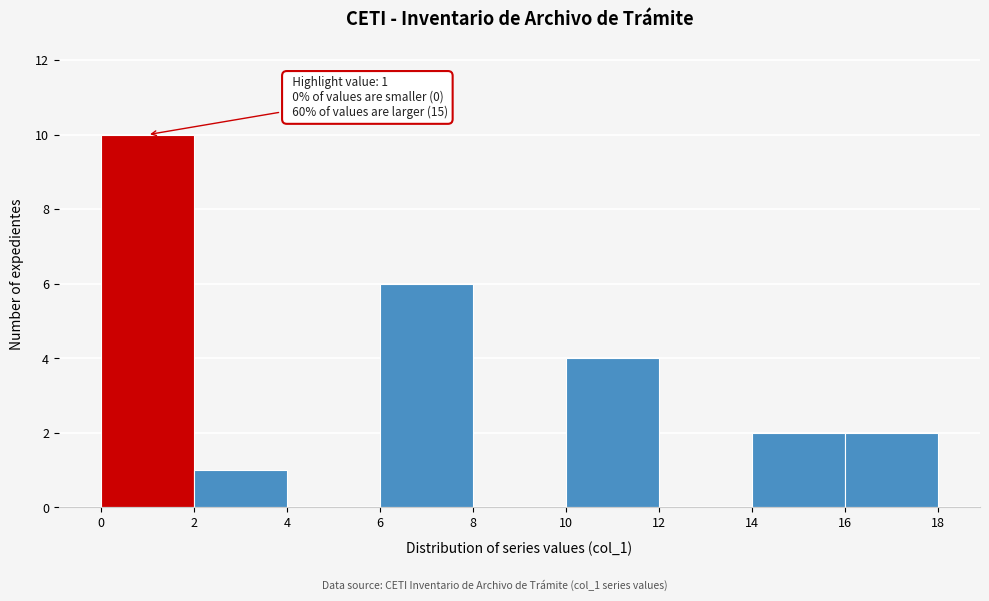

Which range on the x-axis has the tallest bar?

0 to 2